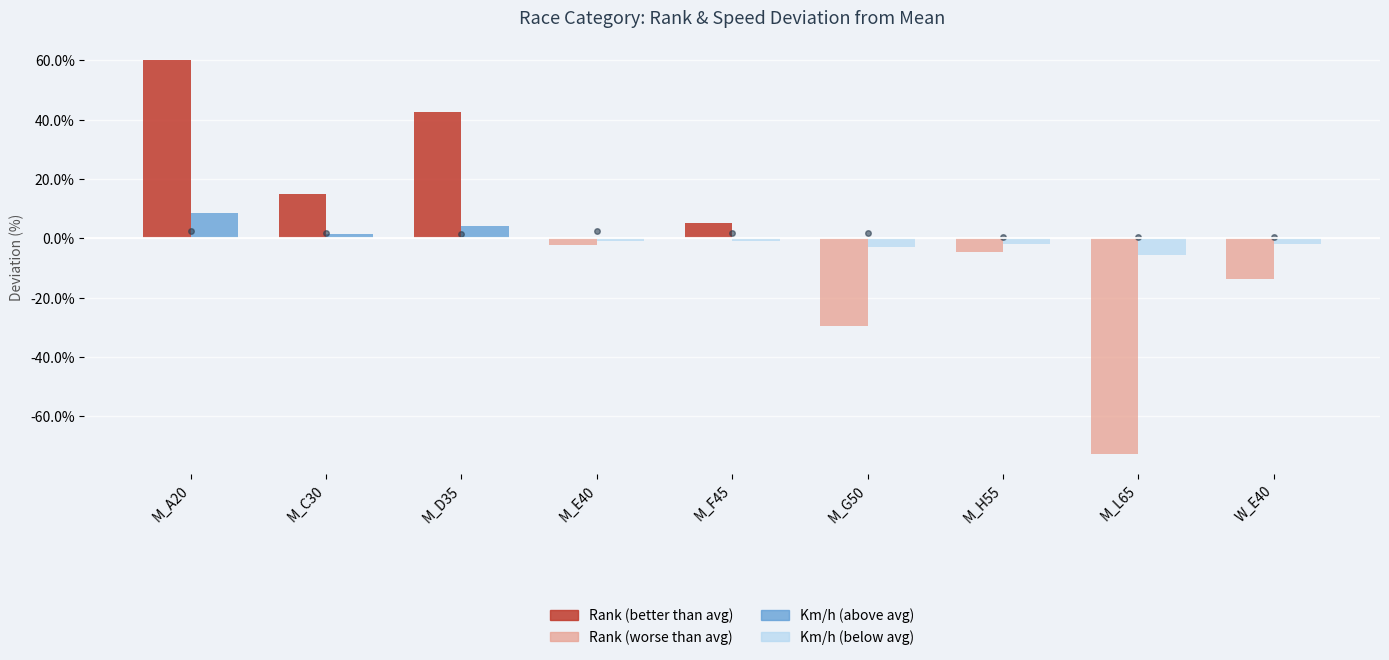

How many groups of bars are there?

9